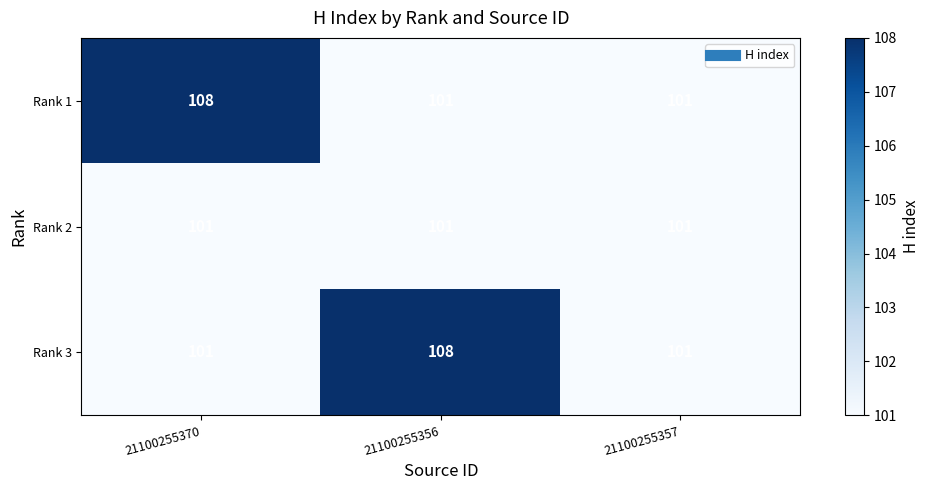

True or false: Rank 2 has a value of 157 at 21100255357.

False